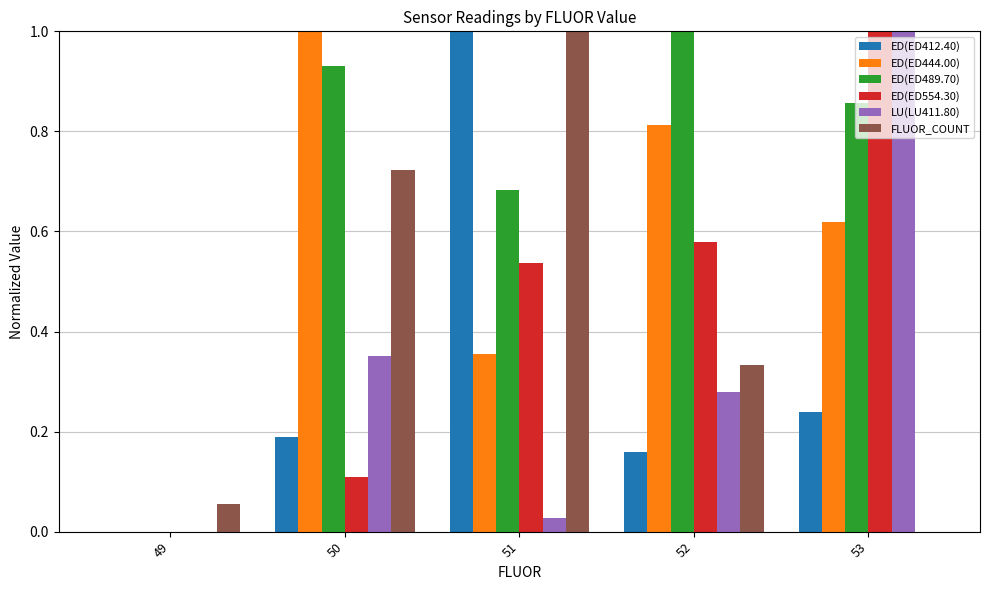

What is the sum of all FLUOR_COUNT values?

2.1